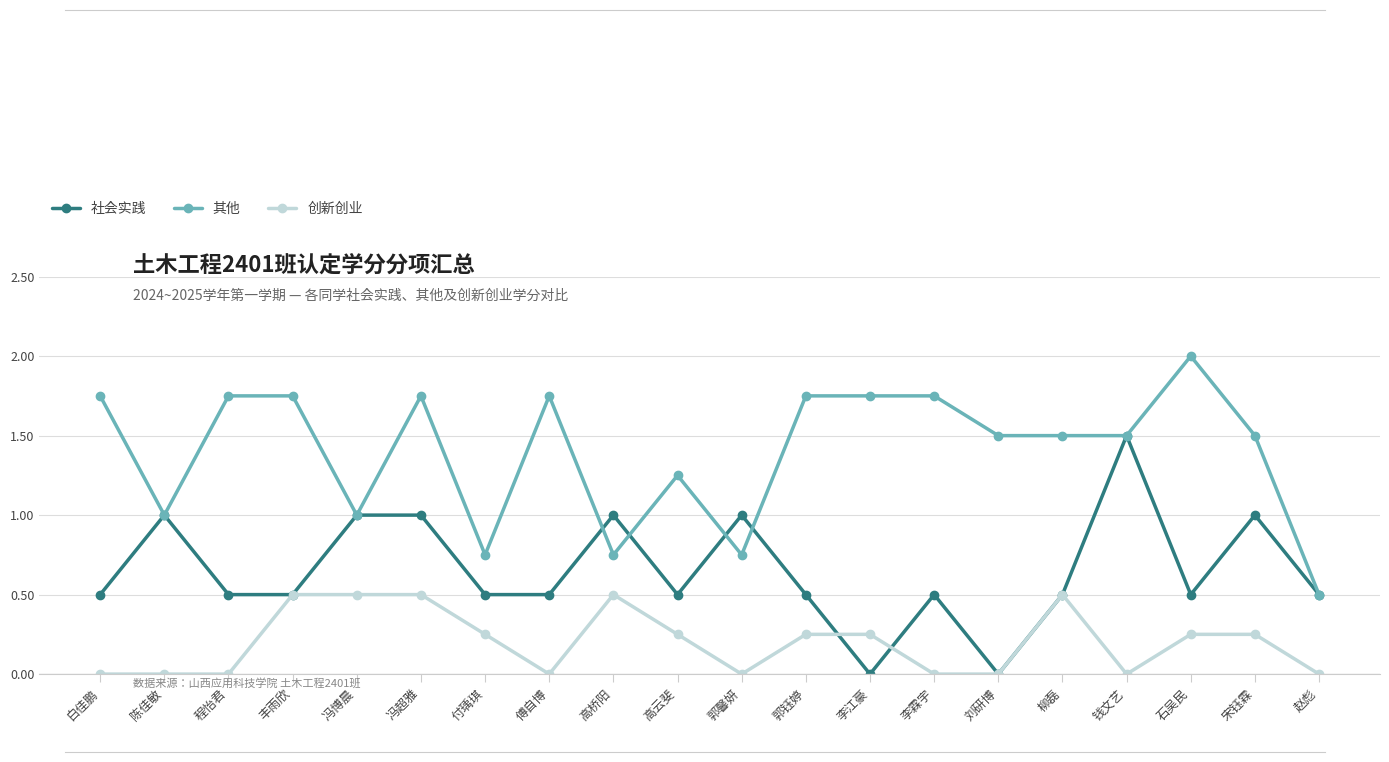

Count the 其他 values in the range 1 to 2.

16